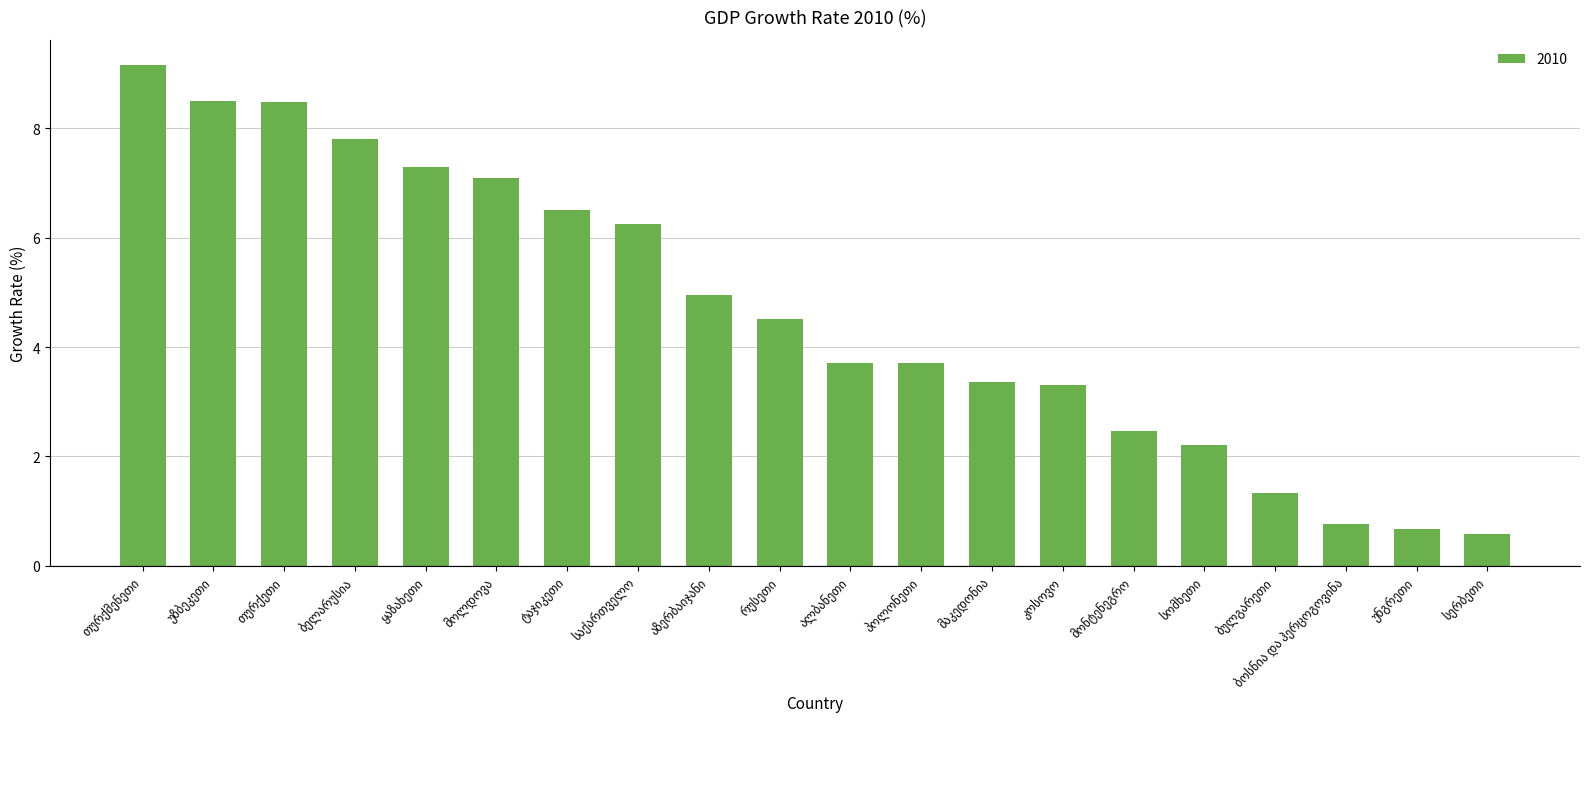

What is the greatest value displayed?

9.2